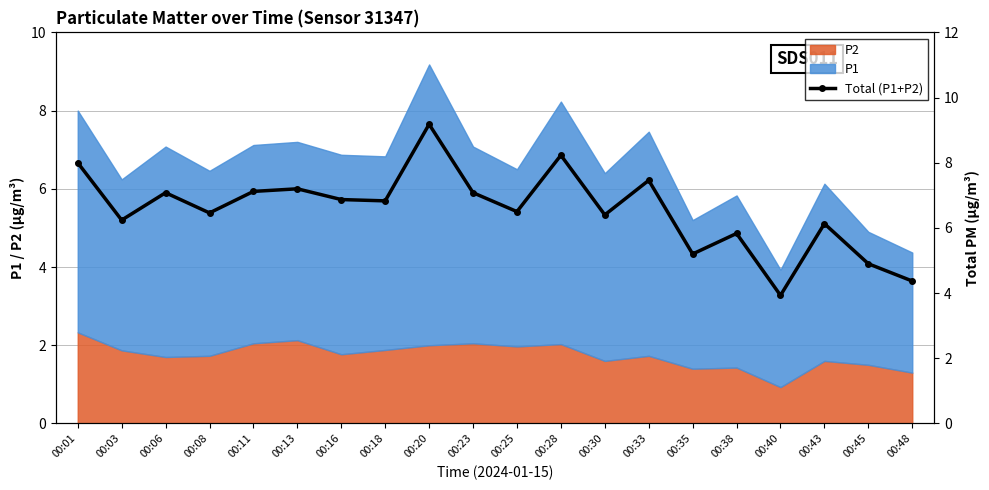

True or false: the data shows 6.8 at 00:18.

True